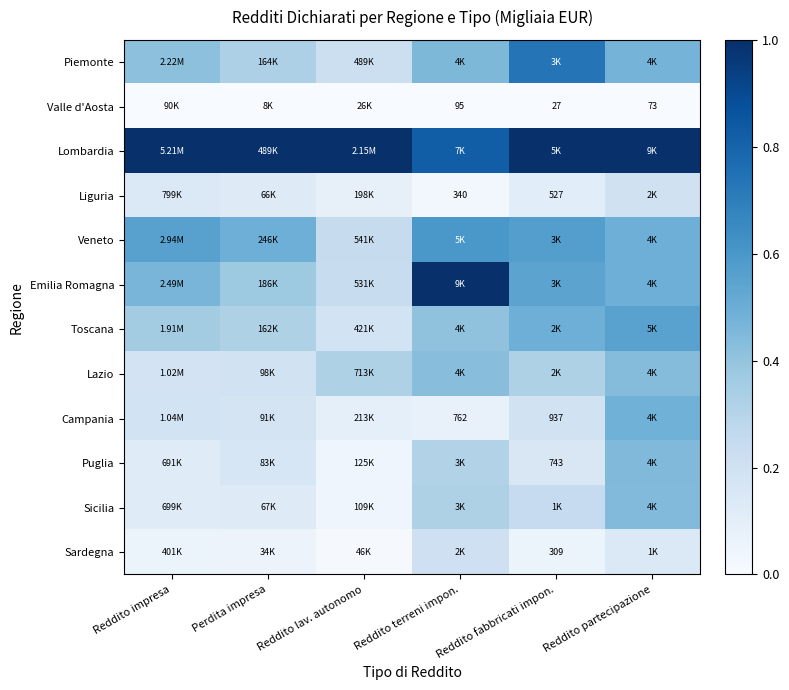

At Reddito lav. autonomo, list the series in order from smallest to largest.

Valle d'Aosta, Sardegna, Sicilia, Puglia, Liguria, Campania, Toscana, Piemonte, Emilia Romagna, Veneto, Lazio, Lombardia